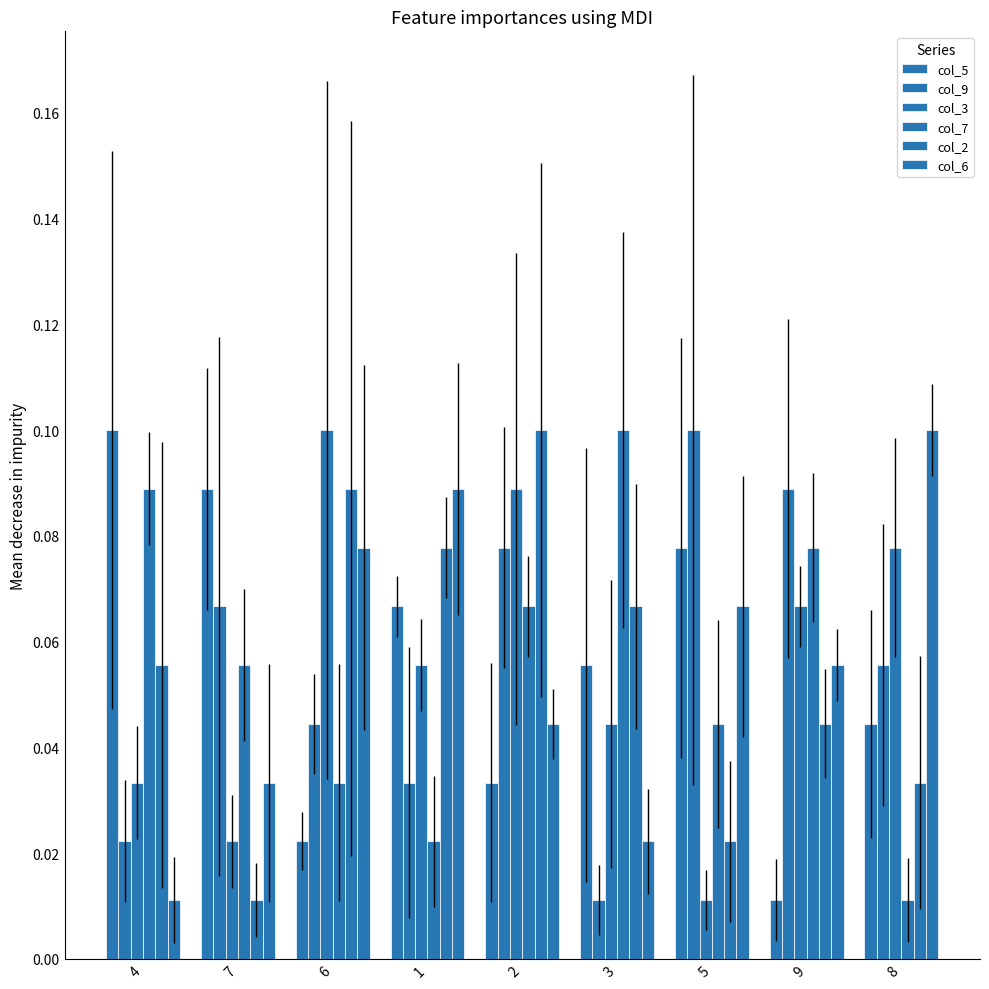

List the labels in order of col_2 value, smallest first.

7, 5, 8, 9, 4, 3, 1, 6, 2